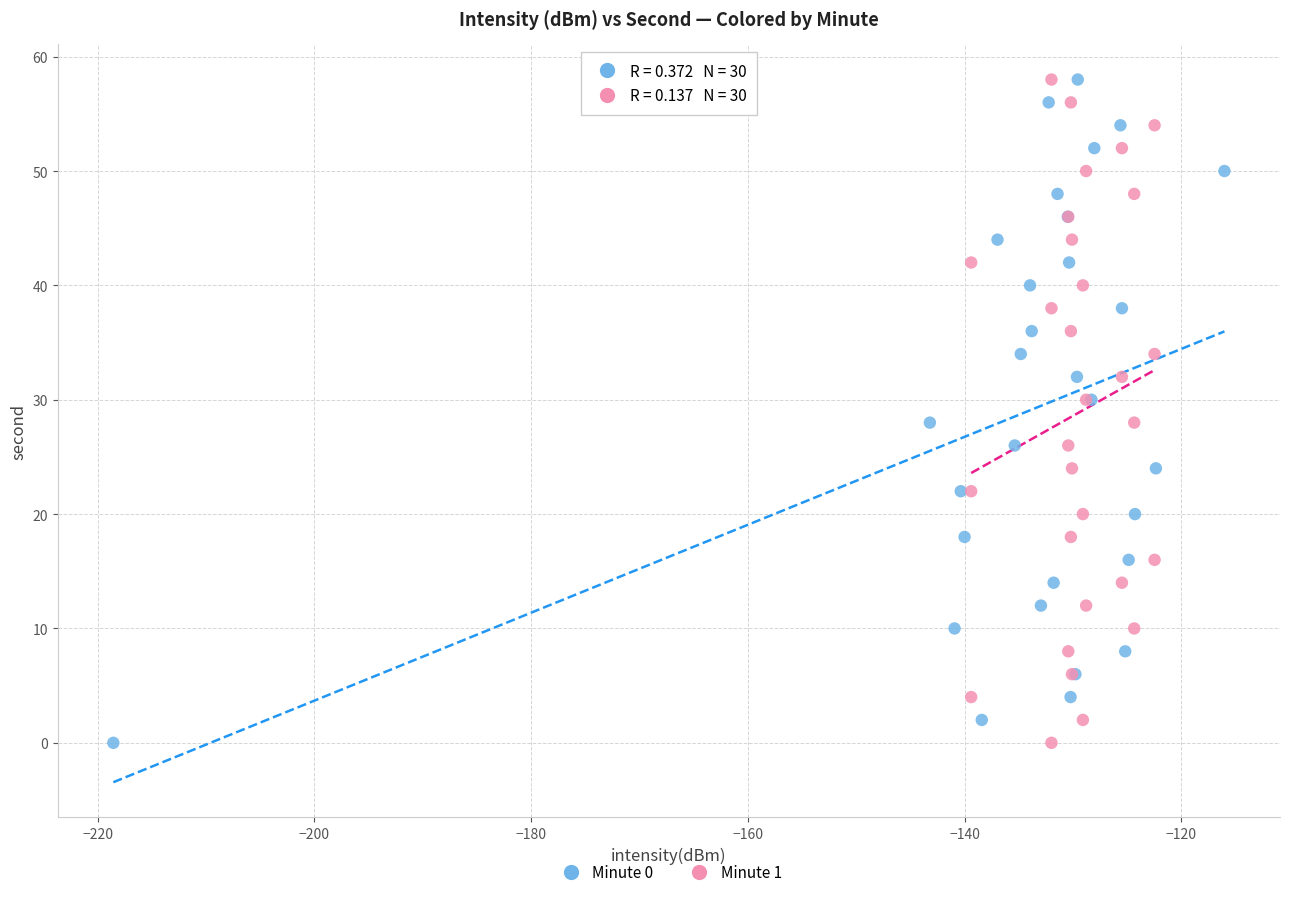

What are all the series names shown in the legend?

Minute 0, Minute 1